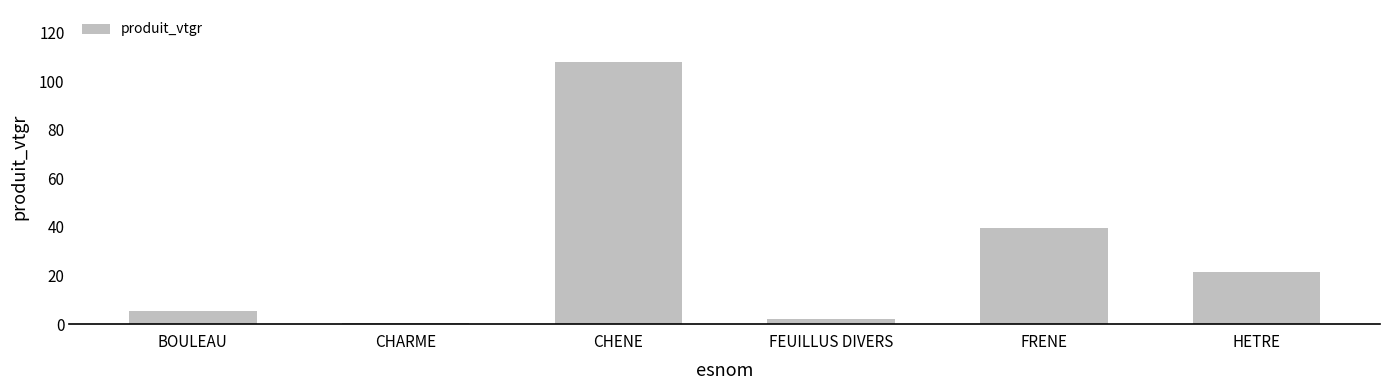

Reading right to left, what are all the values shown in this chart?

HETRE=21.6	FRENE=39.6	FEUILLUS DIVERS=2.2	CHENE=107.8	CHARME=0.6	BOULEAU=5.3